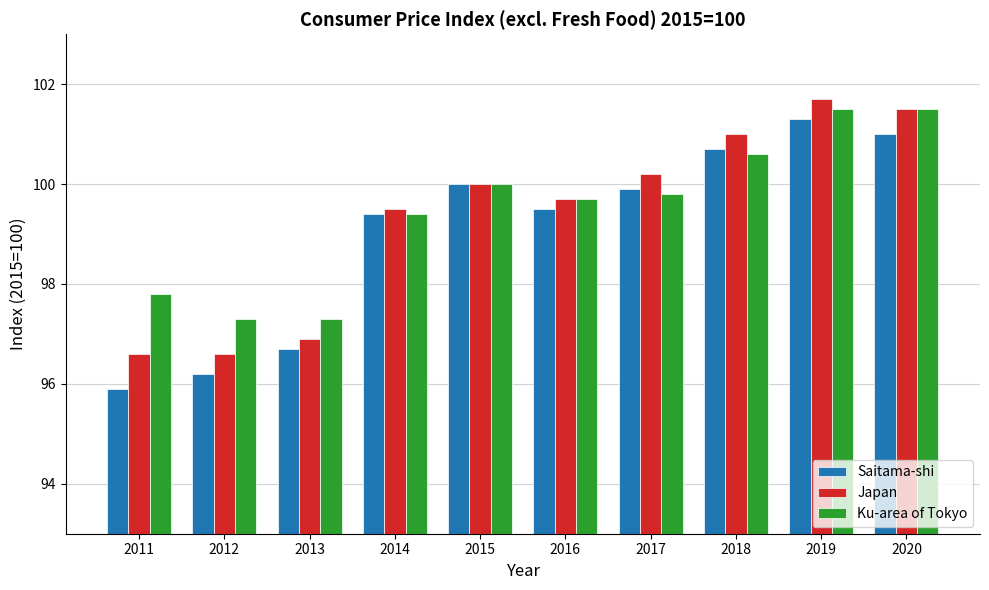

At which category does the chart reach its peak across all series?

2019